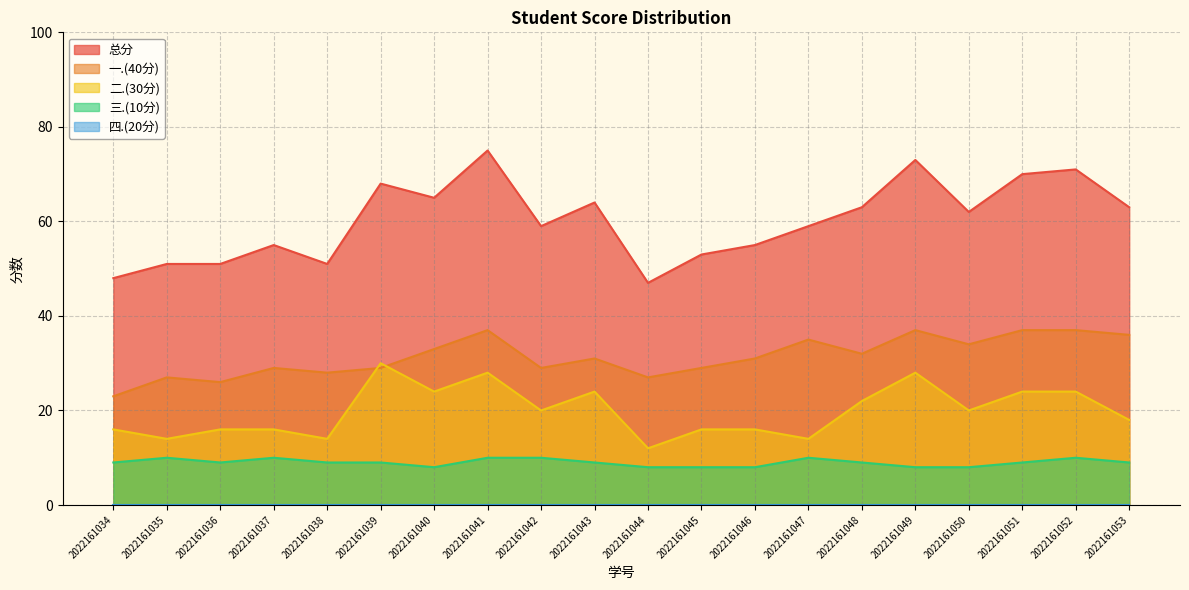

The 三.(10分) series shows 11 at 2022161046. True or false?

False